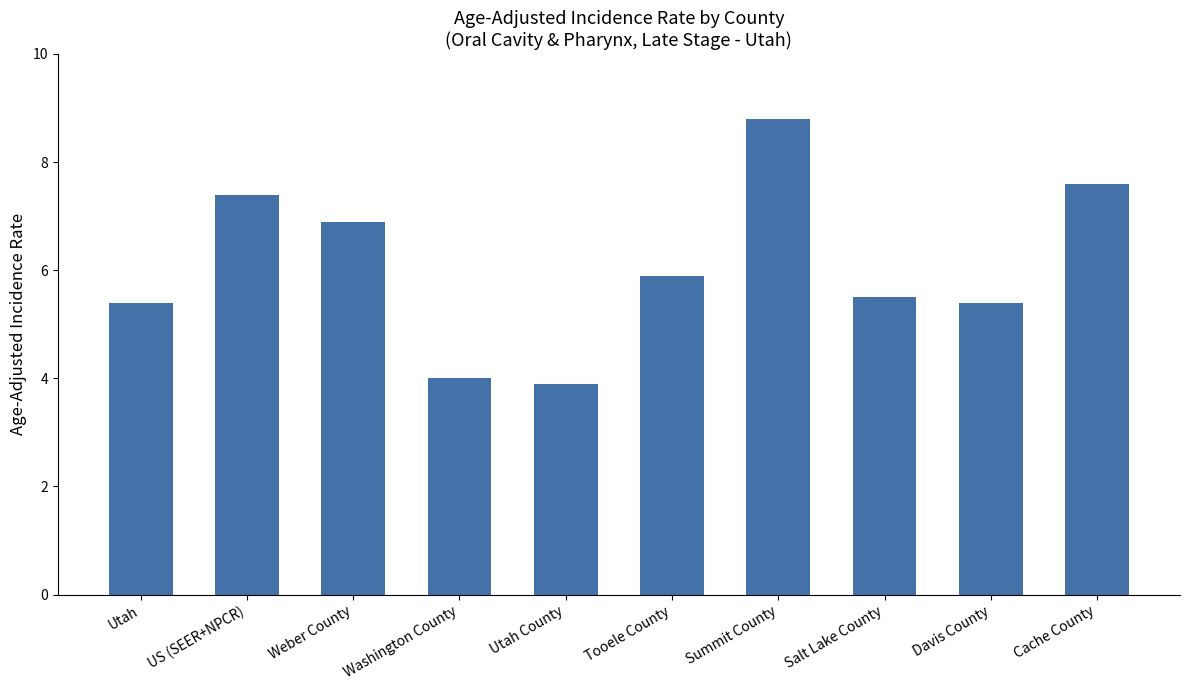

What is the sum of all values?

60.8